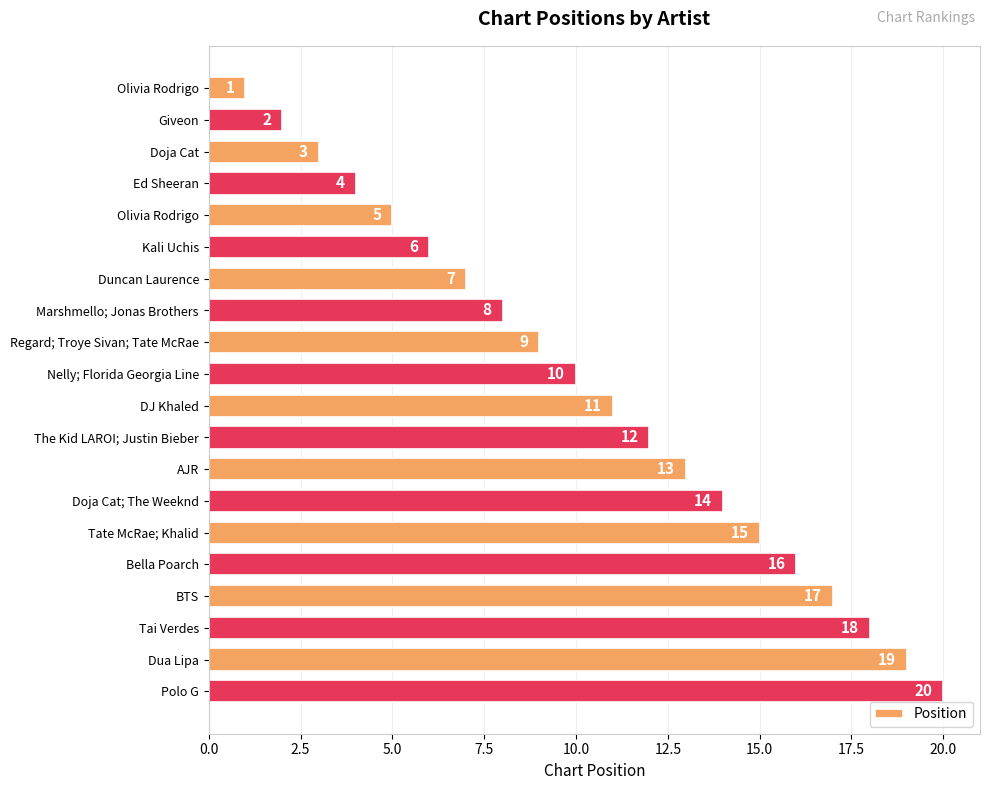

How many data points does each series have?

20